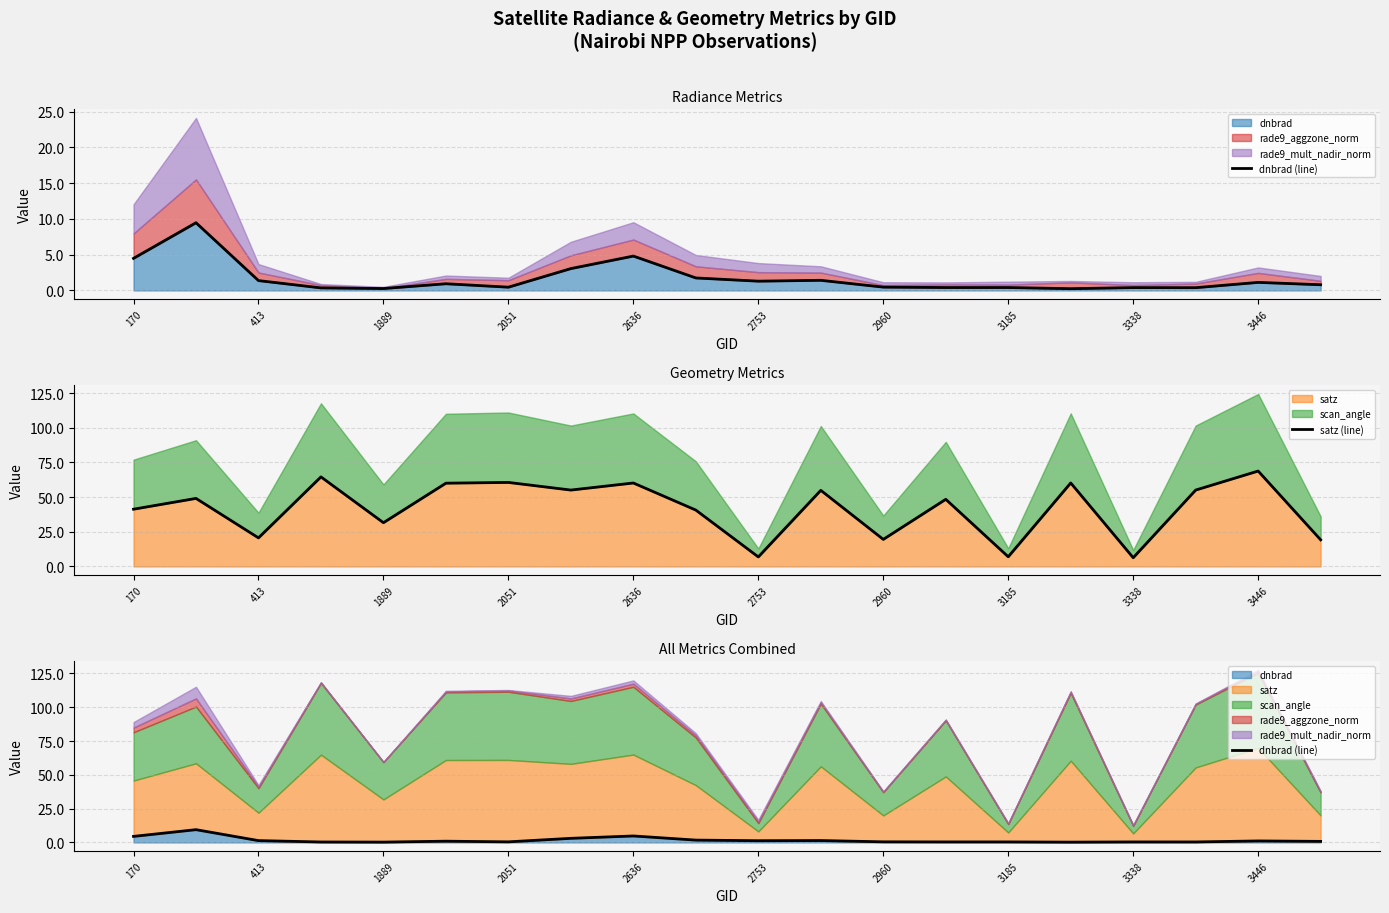

Reading right to left, transcribe all the data shown in this chart.

dnbrad (line): 0.8	1.1	0.4	0.4	0.2	0.4	0.4	0.5	1.4	1.3	1.8	4.8	3.1	0.5	0.9	0.3	0.4	1.4	9.5	4.5
satz (line): 19.2	68.8	55.1	6.3	60.2	7.0	48.4	19.5	54.9	6.9	40.6	60.2	55.1	60.6	60.0	31.6	64.6	20.6	49.1	41.3